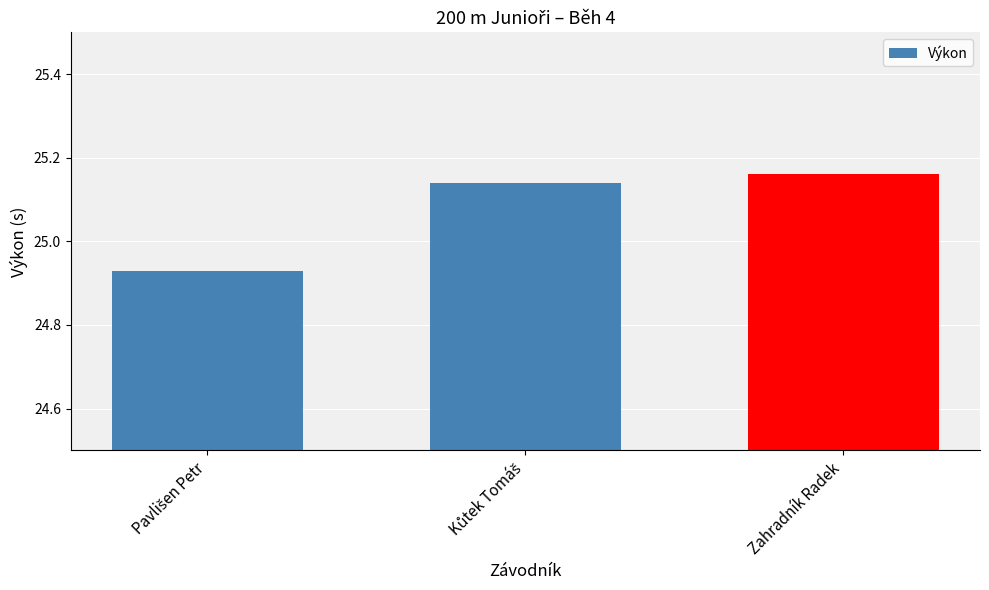

What is the sum of all values?

75.2